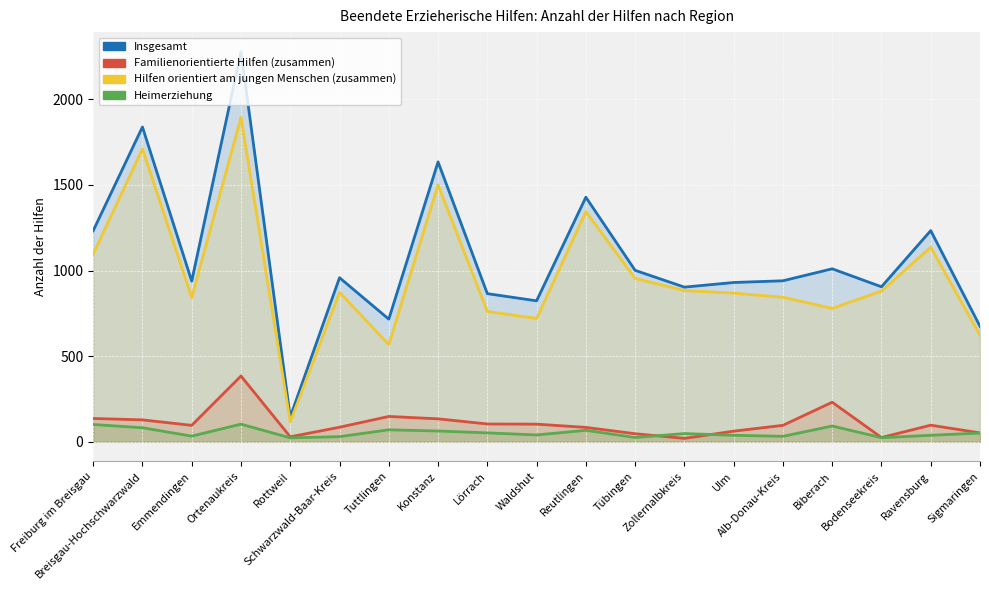

Rank the series at Breisgau-Hochschwarzwald from lowest to highest value.

Heimerziehung, Familienorientierte Hilfen (zusammen), Hilfen orientiert am jungen Menschen (zusammen), Insgesamt